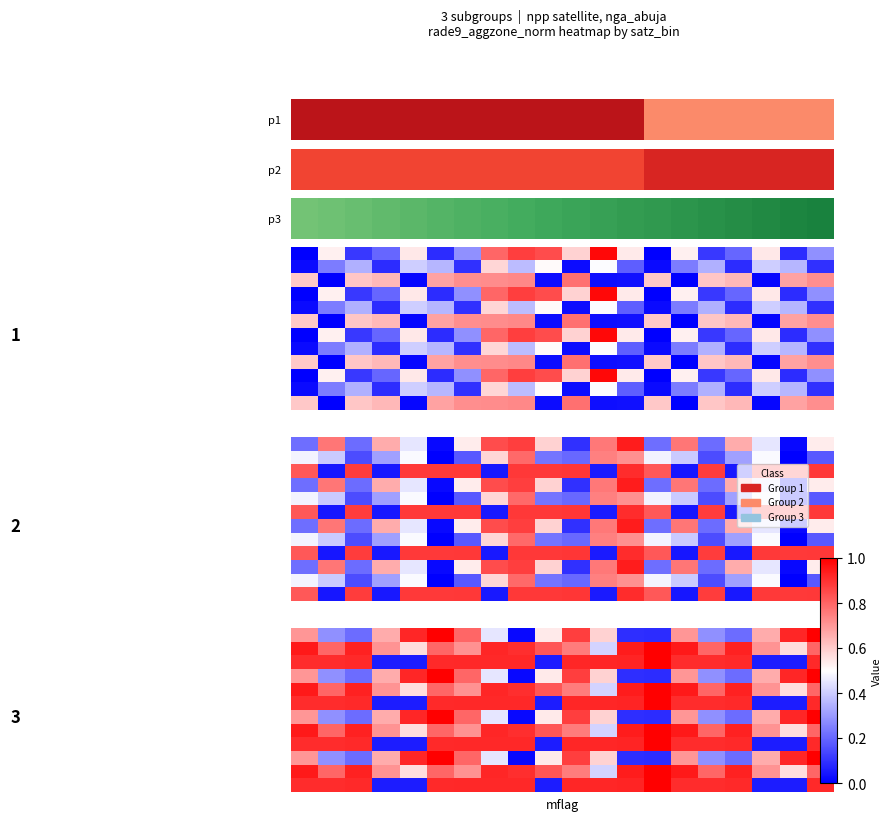

What is the difference between the highest and lowest values at 4?

0.9